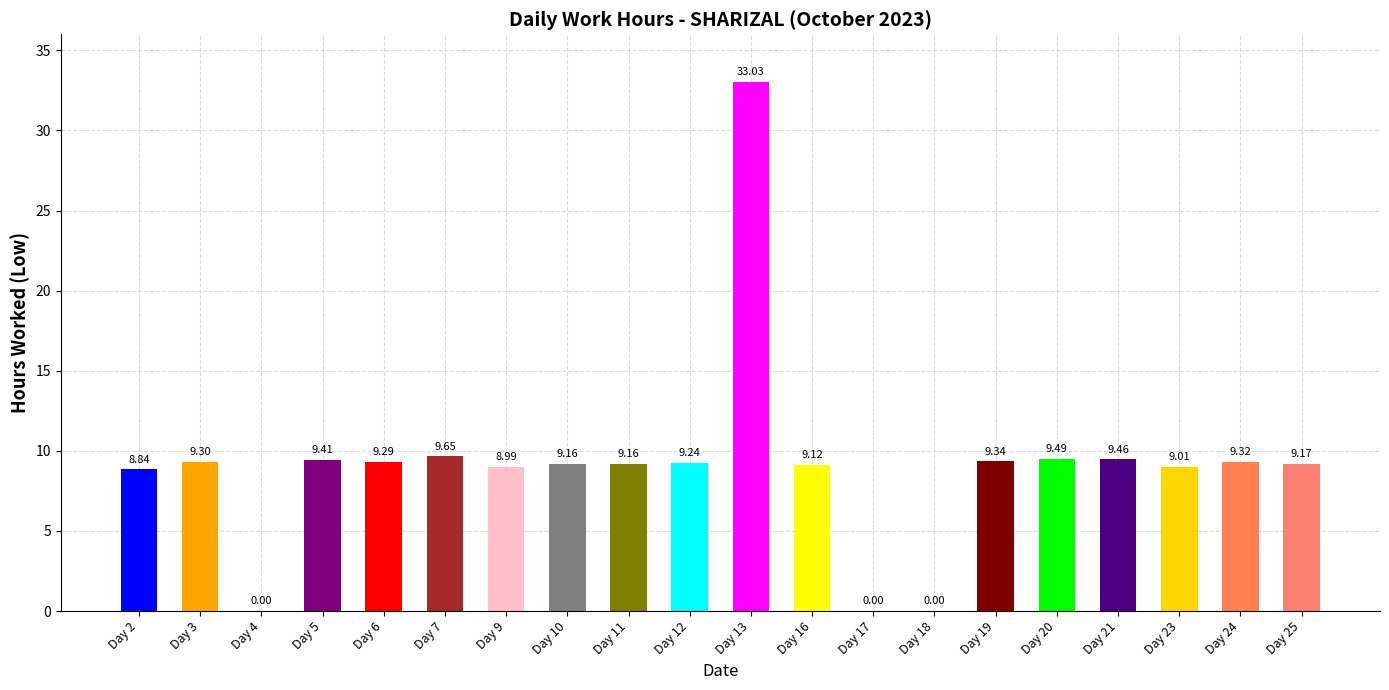

Reading left to right, list all the values displayed in this chart.

8.8	9.3	0.0	9.4	9.3	9.7	9.0	9.2	9.2	9.2	33.0	9.1	0.0	0.0	9.3	9.5	9.5	9.0	9.3	9.2